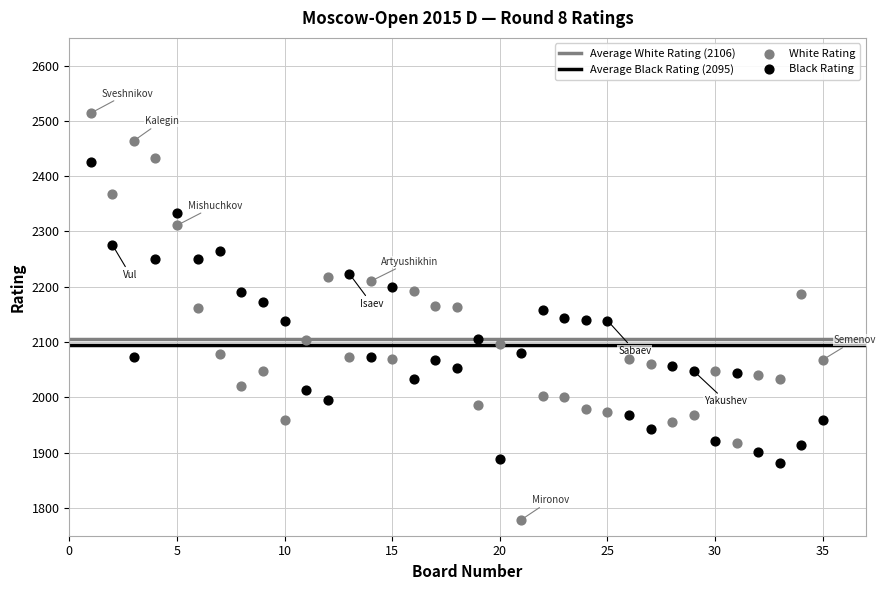

Which series contains the lowest Y value?

White Rating